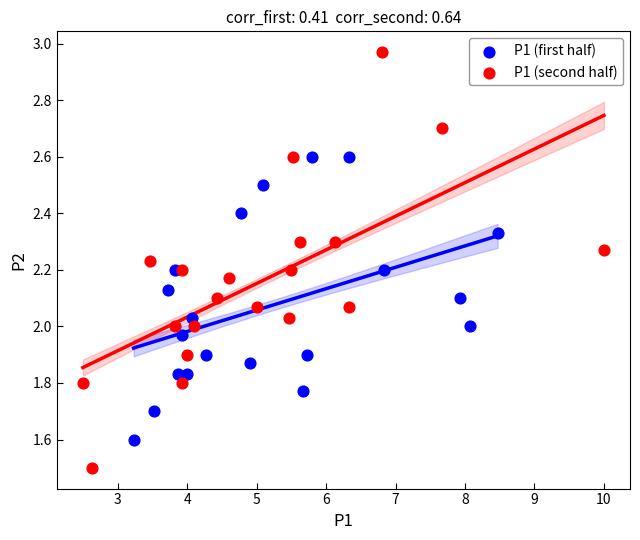

Which series reaches the maximum Y coordinate?

P1 (second half)